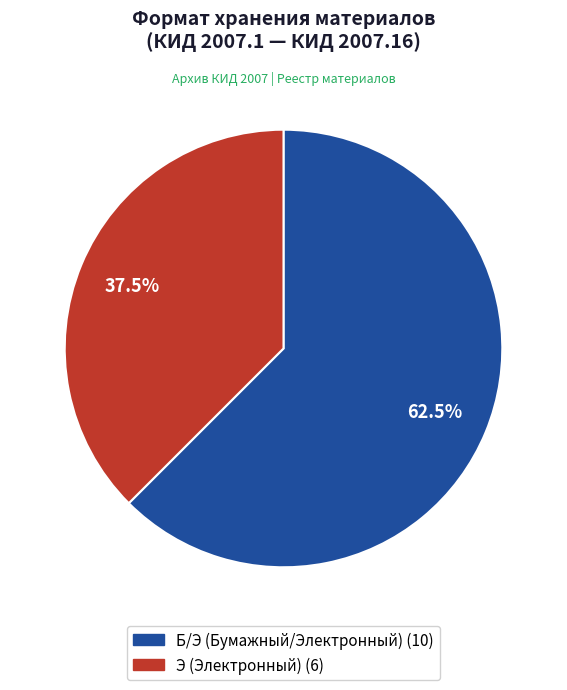

Which has a higher value, Б/Э or Э?

Б/Э